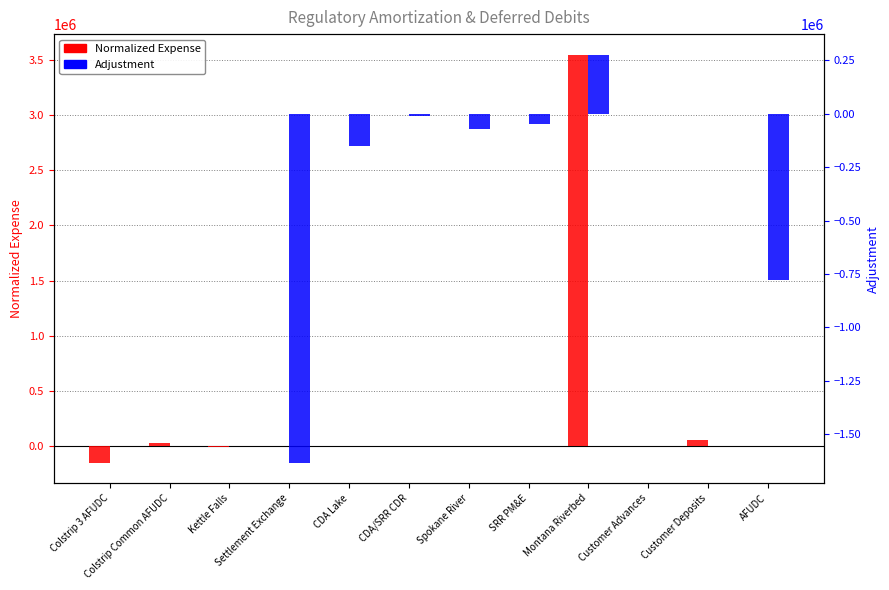

Which has a higher value, CDA Lake or Colstrip Common AFUDC?

Colstrip Common AFUDC